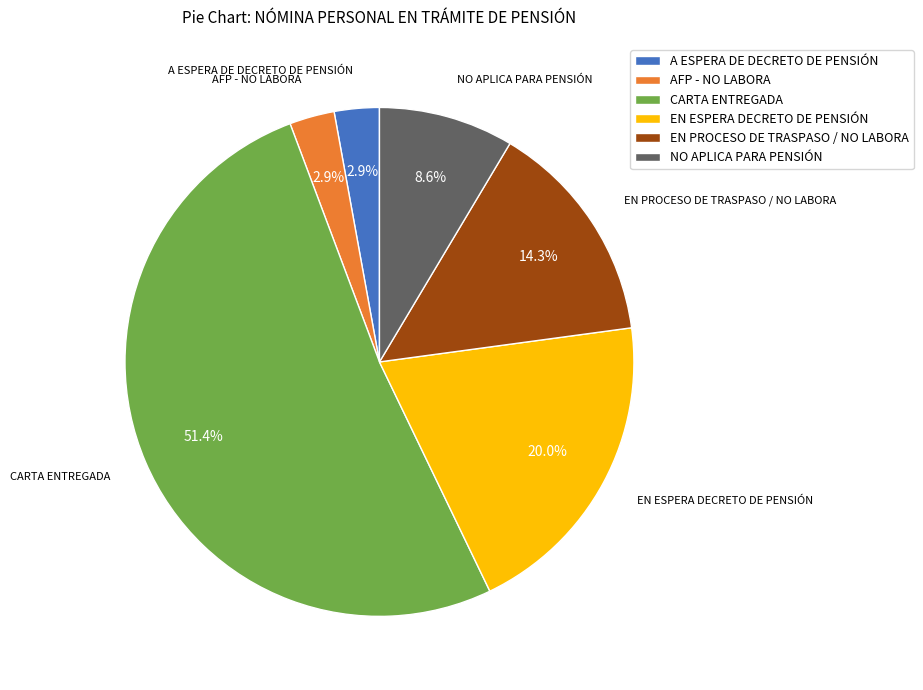

Does CARTA ENTREGADA represent more than half of the total?

Yes